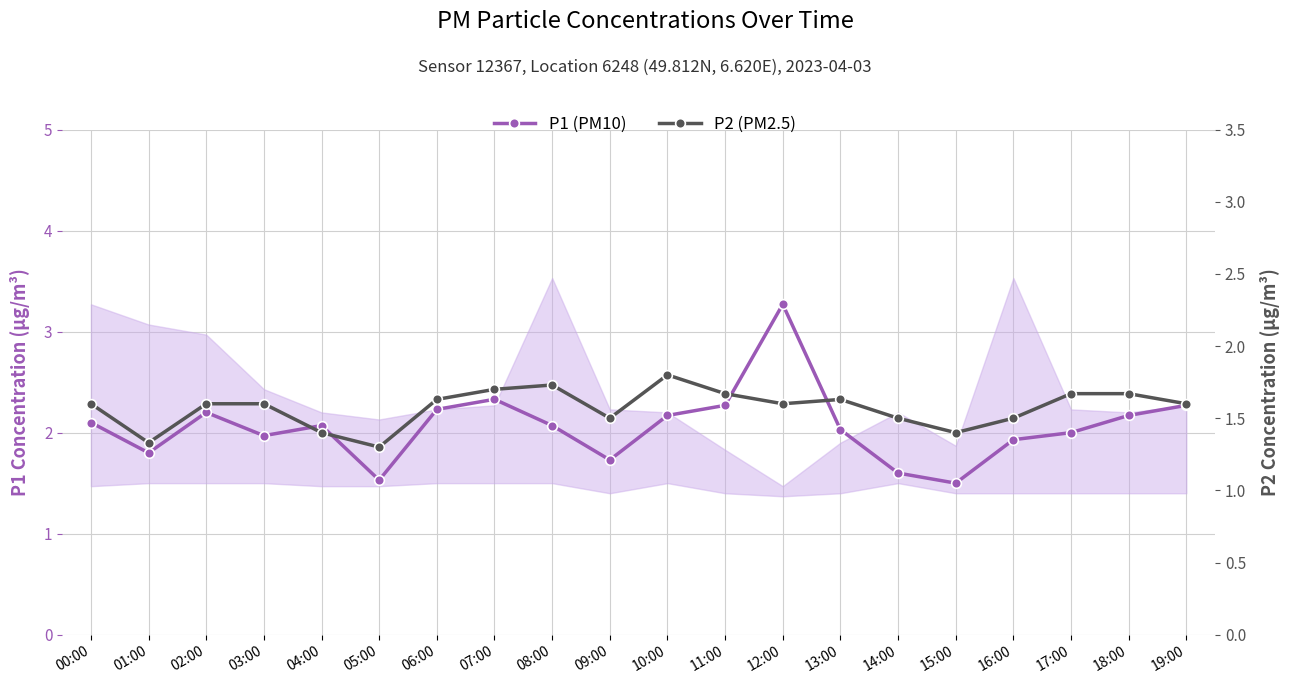

True or false: P1 (PM10) and P2 (PM2.5) cross at least once.

False